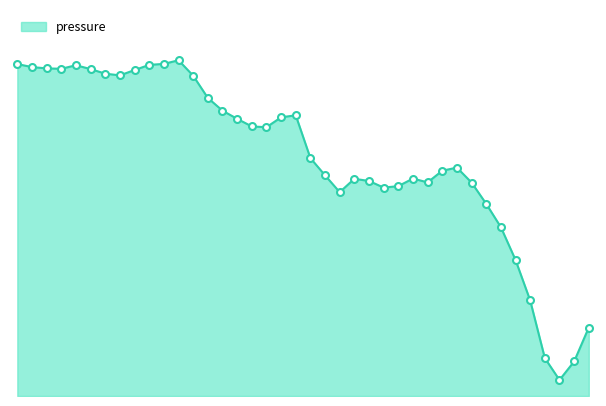

Reading left to right, transcribe all the data shown in this chart.

00:00=345.4	00:02=342.2	00:05=340.9	00:07=340.4	00:10=344.1	00:12=340.1	00:15=335.4	00:17=333.6	00:19=339.1	00:22=344.5	00:24=345.5	00:27=349.3	00:29=333.3	00:32=310.1	00:34=296.9	00:37=288.4	00:39=280.5	00:41=279.6	00:44=289.9	00:46=292.1	00:49=247.5	00:51=229.6	00:54=212.1	00:56=226.0	00:58=223.7	01:01=216.8	01:03=218.4	01:06=226.2	01:08=222.3	01:11=234.4	01:13=237.6	01:16=222.1	01:18=199.9	01:20=175.6	01:23=141.5	01:25=99.4	01:28=39.4	01:30=16.6	01:33=35.9	01:35=71.3